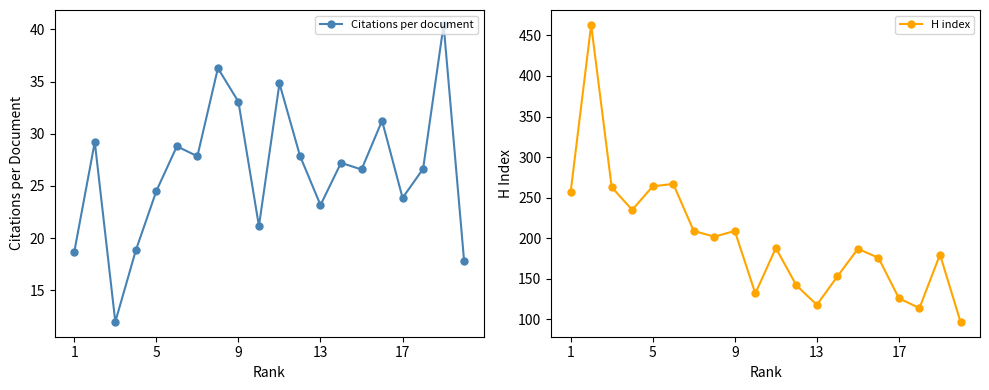

True or false: H index has more than 1 interior local peaks.

True